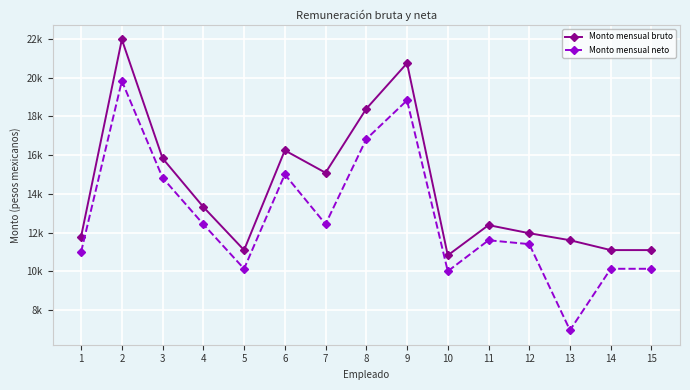

True or false: Monto mensual bruto and Monto mensual neto cross at least once.

False